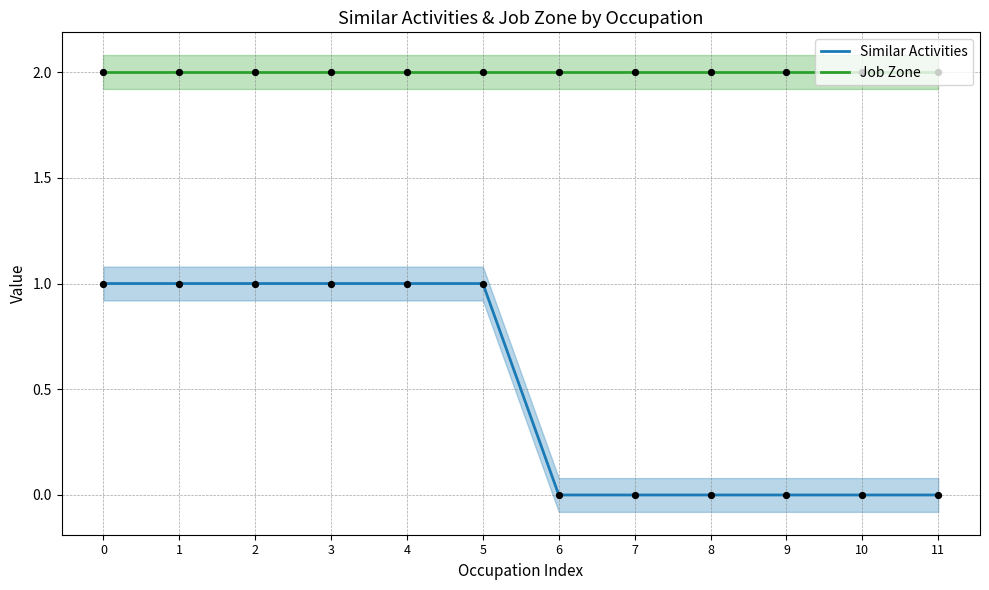

What are all the series names shown in the legend?

Similar Activities, Job Zone